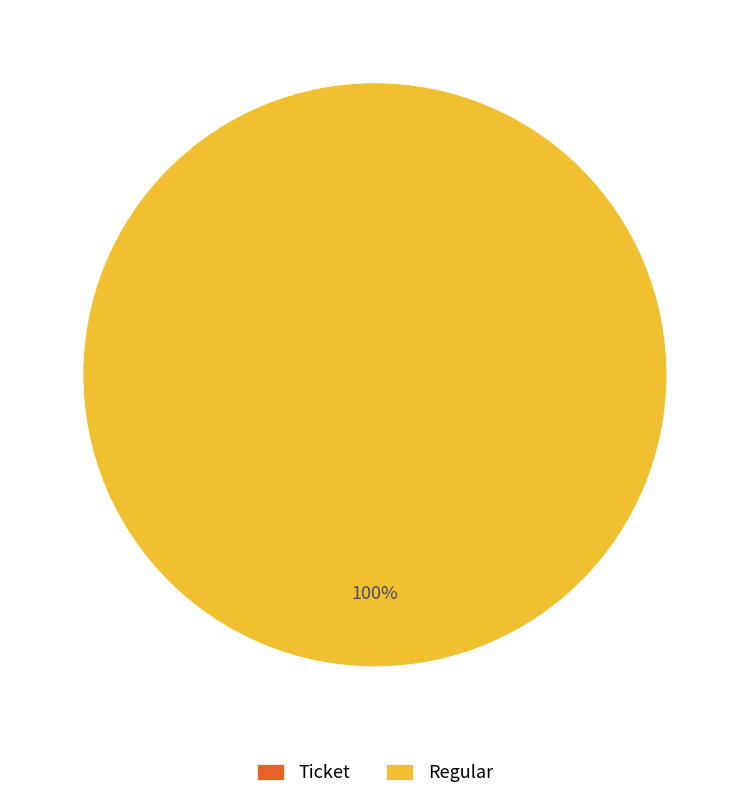

What is the change in value from Ticket to Regular?

+10